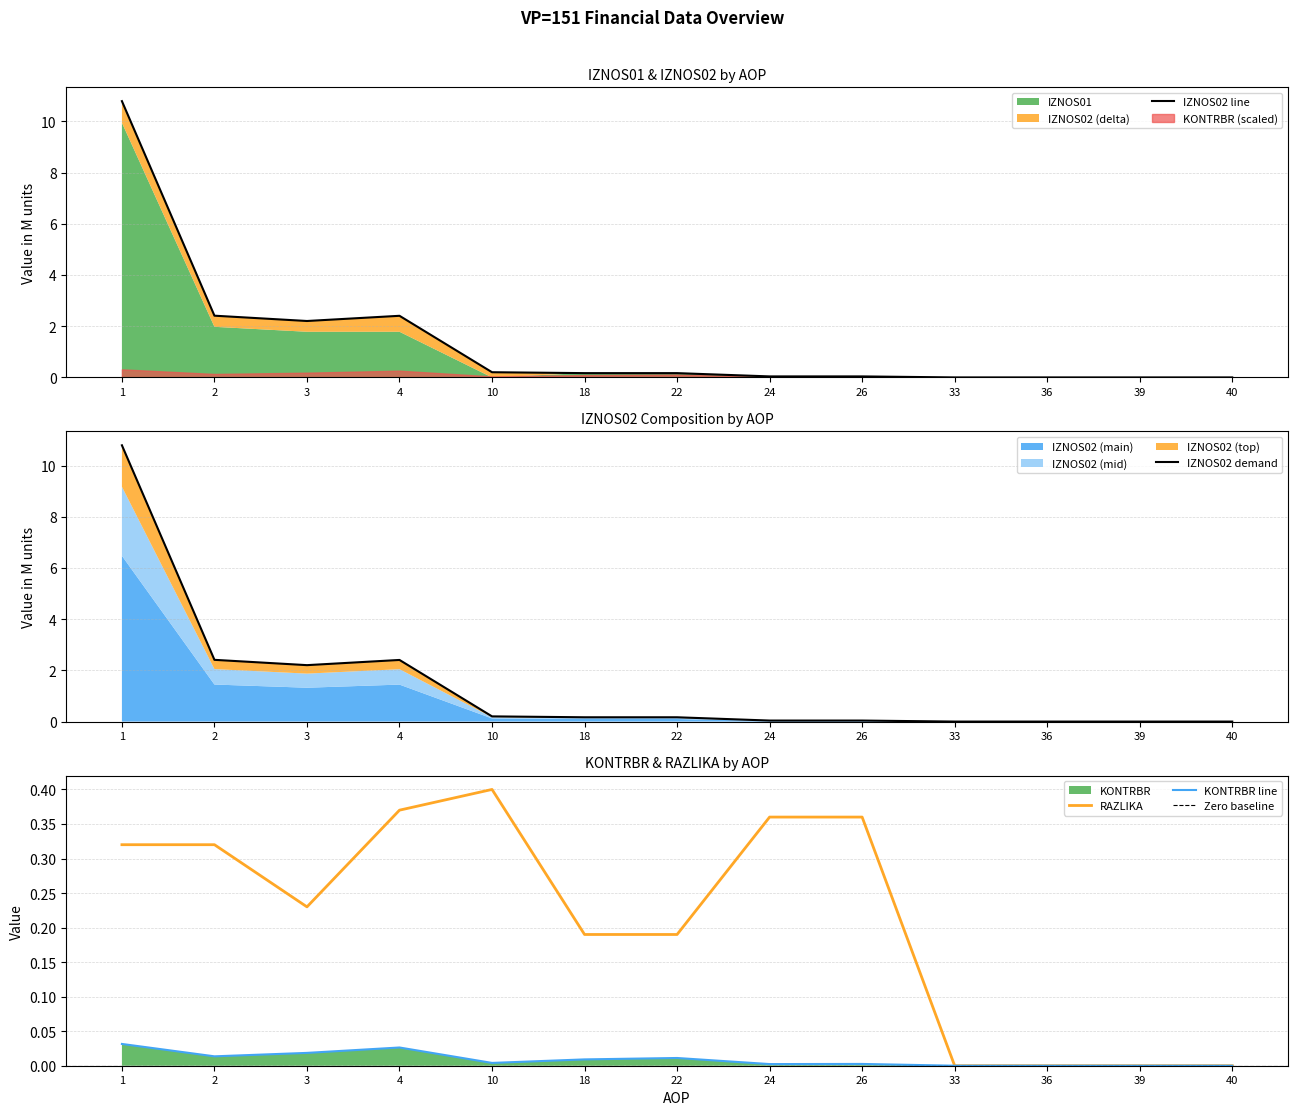

The value of KONTRBR line at 10 is 0.0. True or false?

True